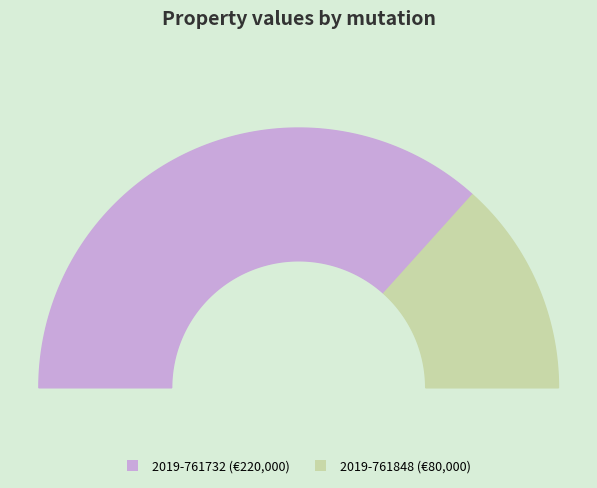

What percentage do 2019-761732 and 2019-761848 together represent?

100.0%